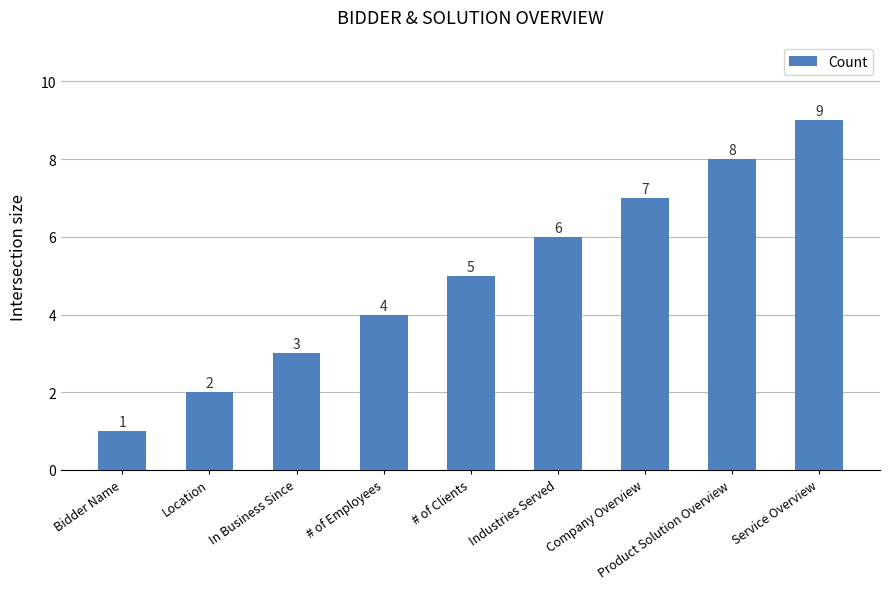

What is the value of the 1st bar from the left?

1